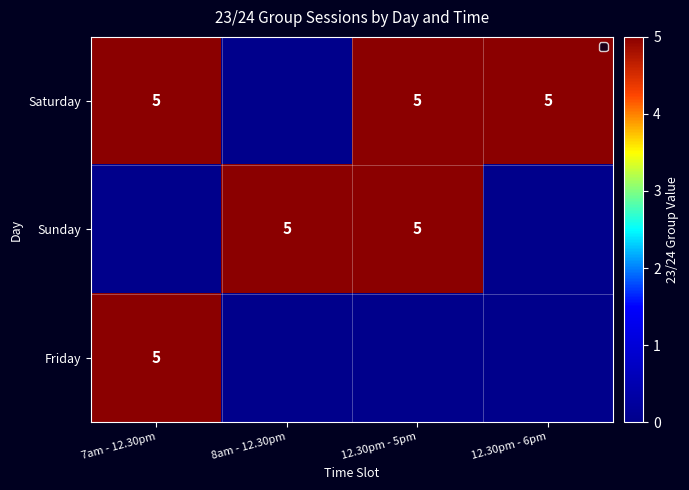

The Saturday series shows 5 at 12.30pm - 5pm. True or false?

True